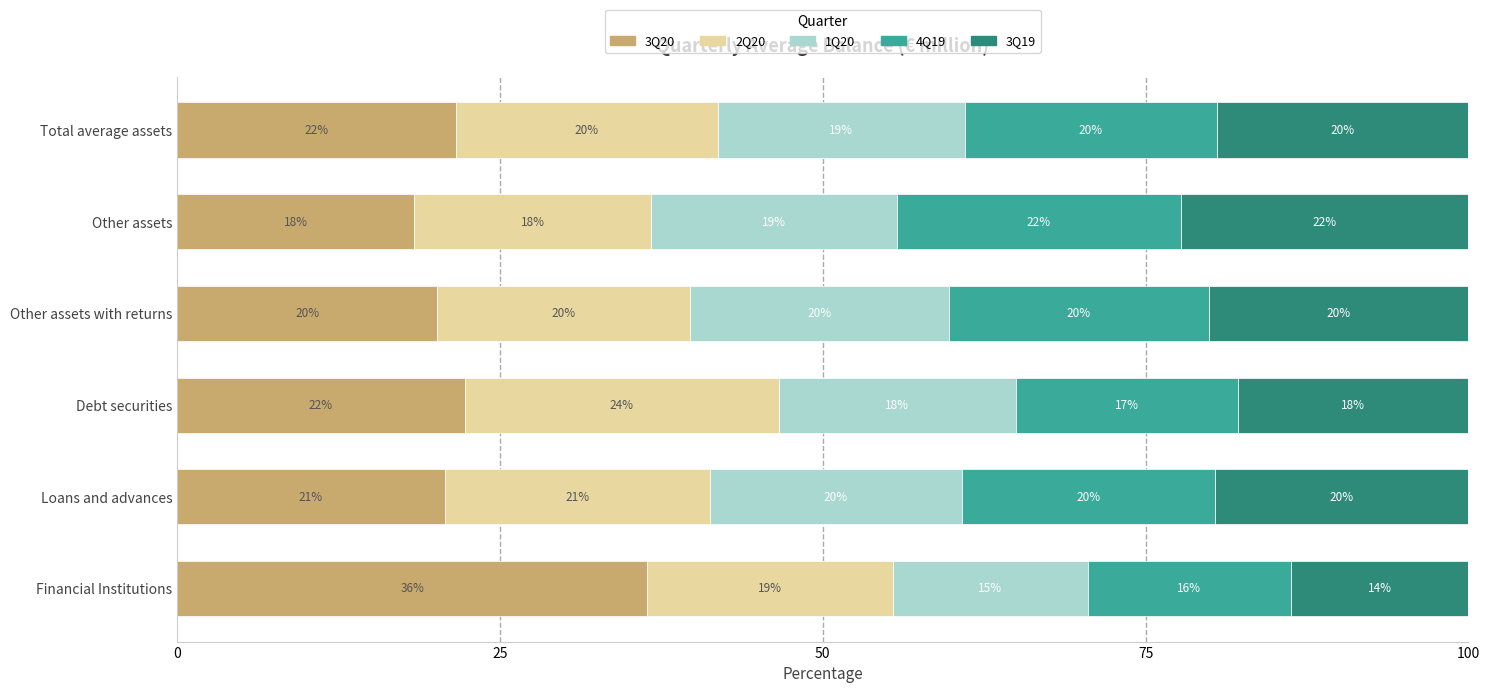

Is it true that 3Q20 equals 20.2 at Other assets with returns?

True